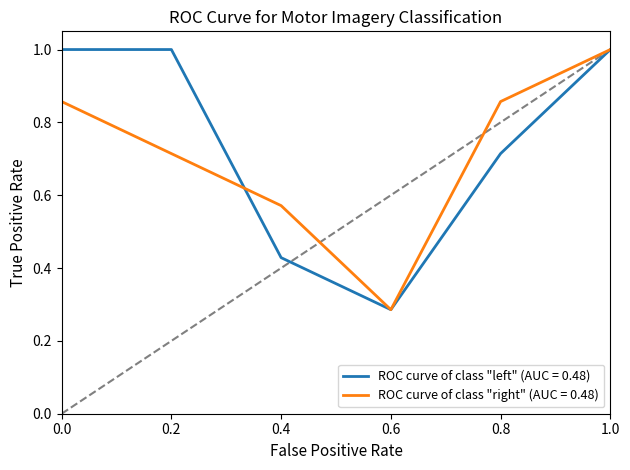

What position from the right is 0.2?

5